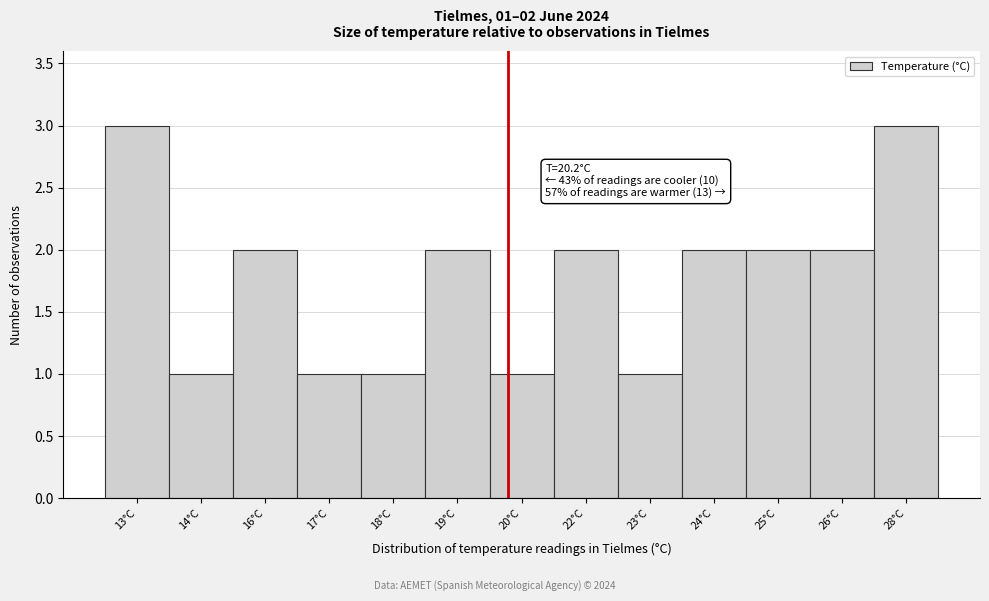

Reading left to right, extract all data points from this chart.

3	1	2	1	1	2	1	2	1	2	2	2	3